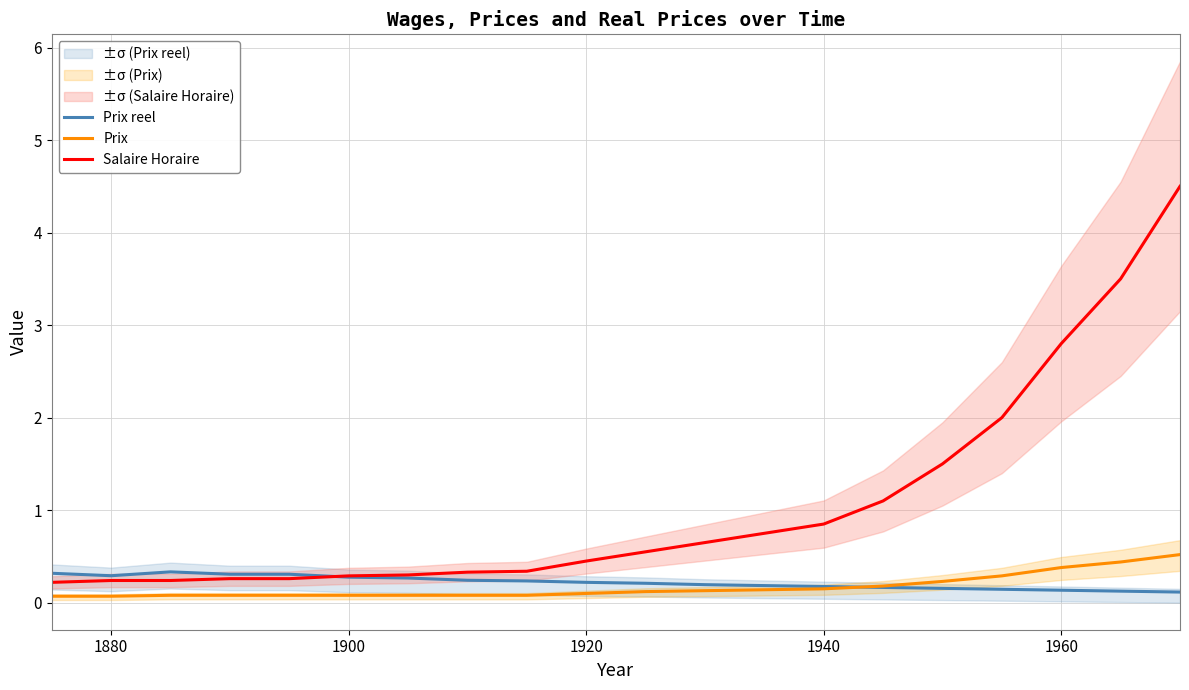

Is it true that Prix reel equals 0.5 at 1900?

False